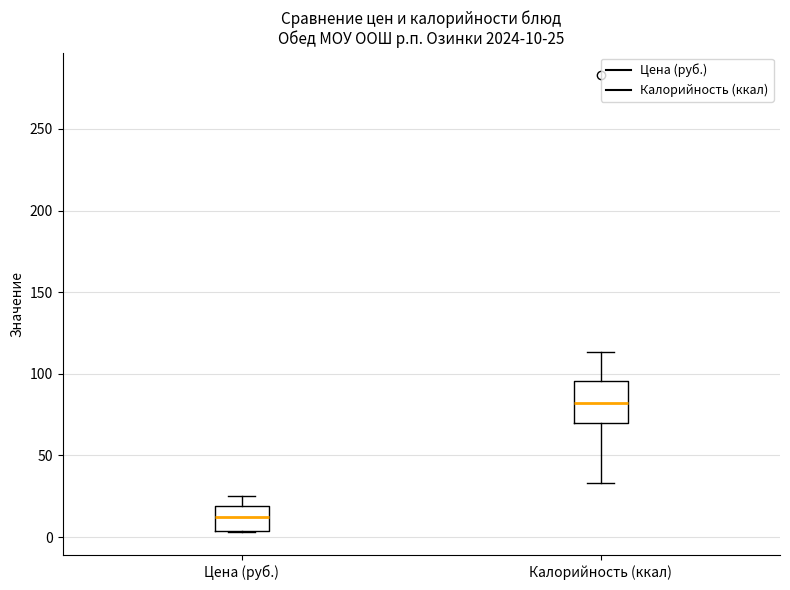

Which box is the tallest, from its lower edge to its upper edge?

Калорийность (ккал)